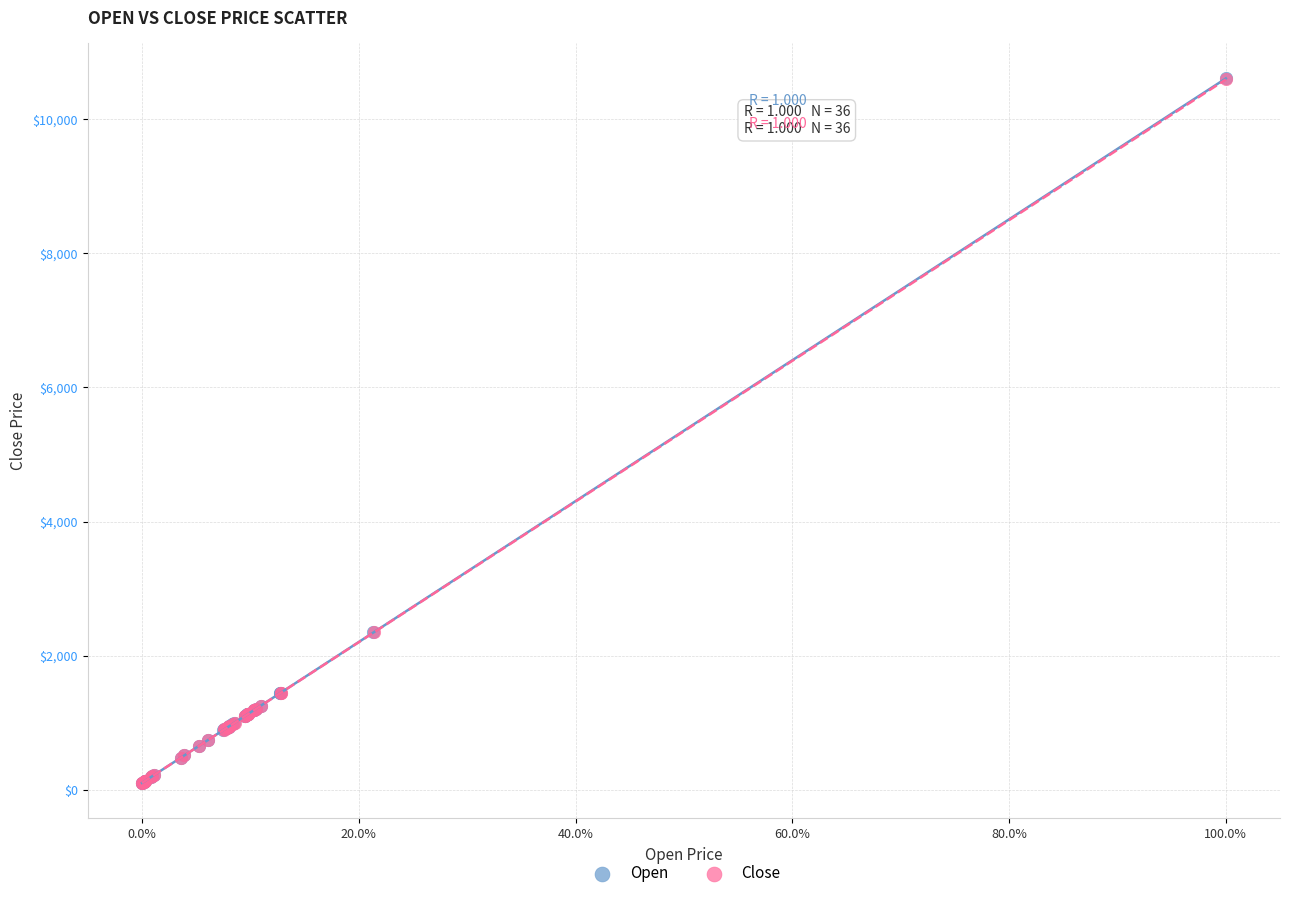

Which series has the largest Y range (max minus min)?

Open